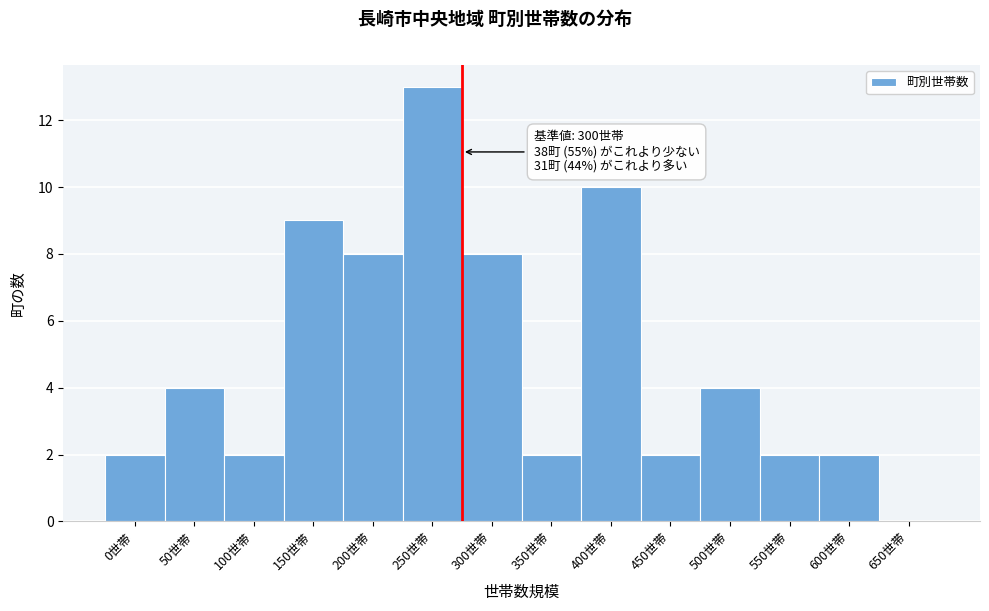

Reading left to right, extract all data points from this chart.

0世帯=2	50世帯=4	100世帯=2	150世帯=9	200世帯=8	250世帯=13	300世帯=8	350世帯=2	400世帯=10	450世帯=2	500世帯=4	550世帯=2	600世帯=2	650世帯=0